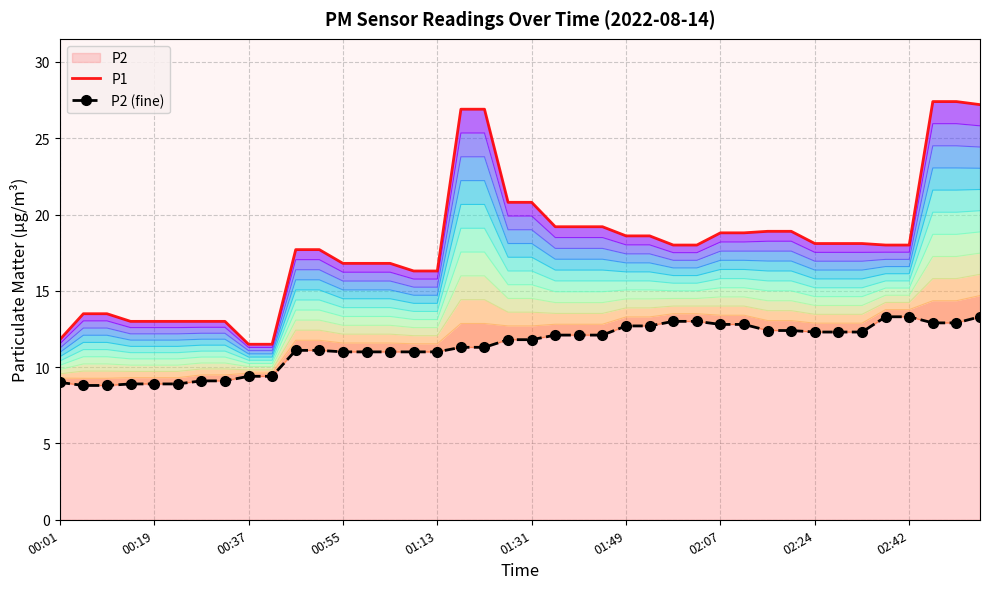

Which series has the largest total across all categories?

P1